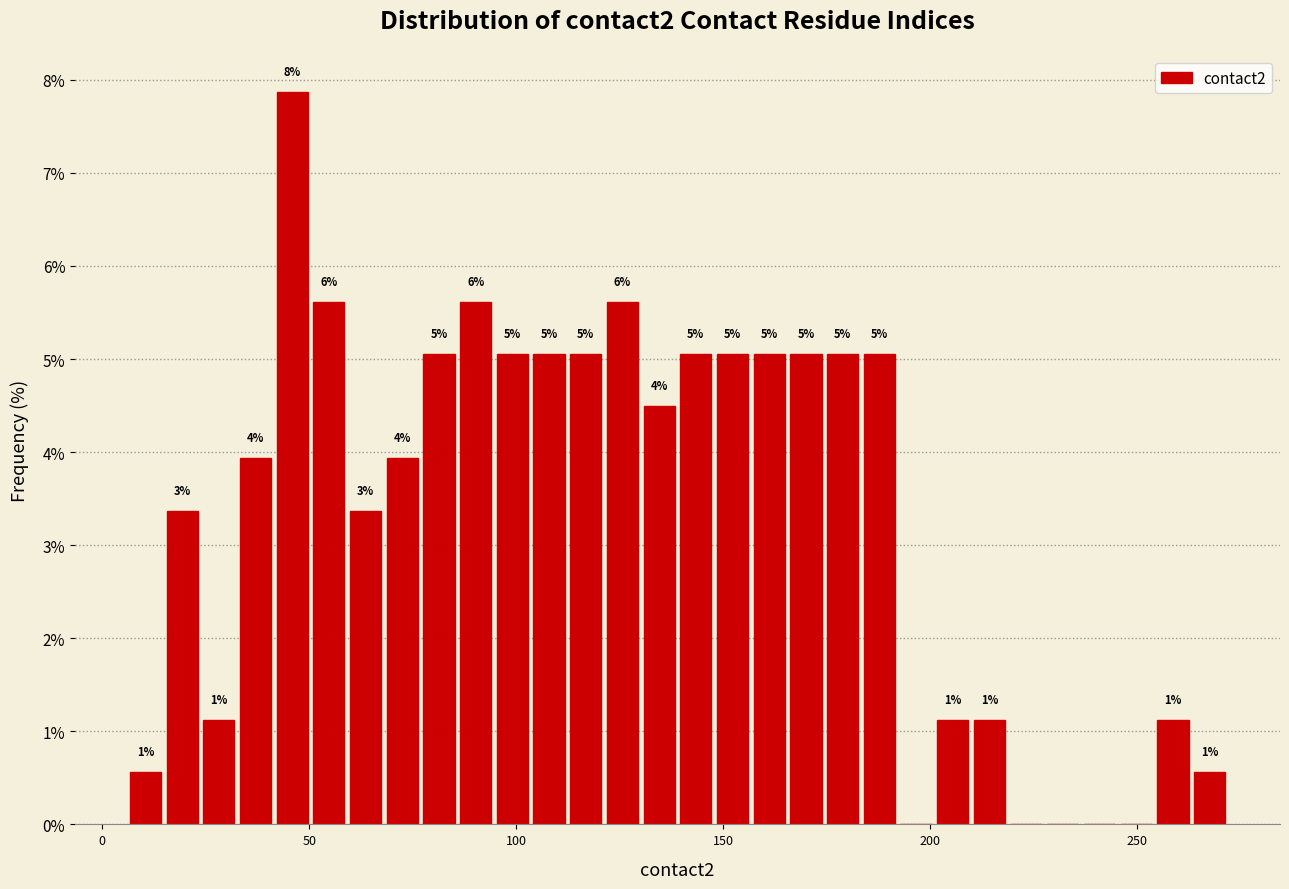

Around what value on the x-axis is the tallest bar? Give the approximate position of its centre, as read against the axis.

45